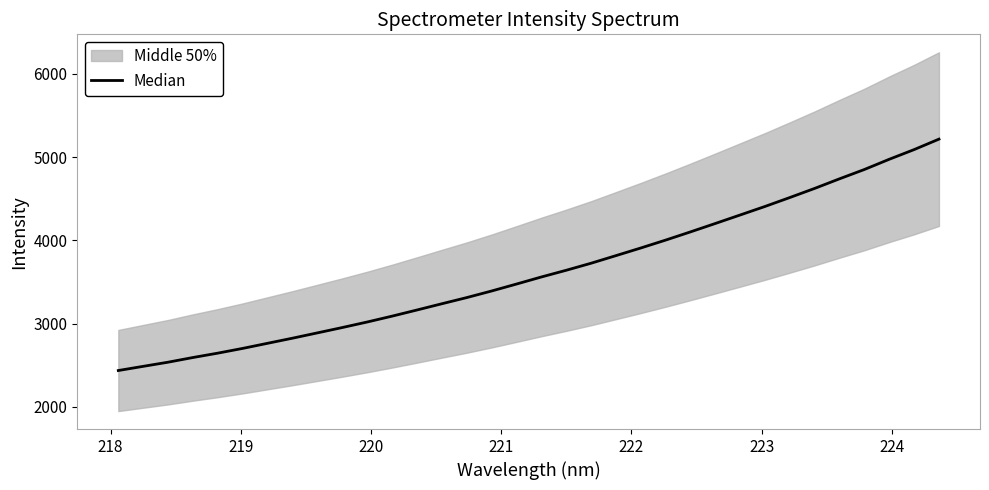

What is the difference between the maximum and minimum values?

2779.2